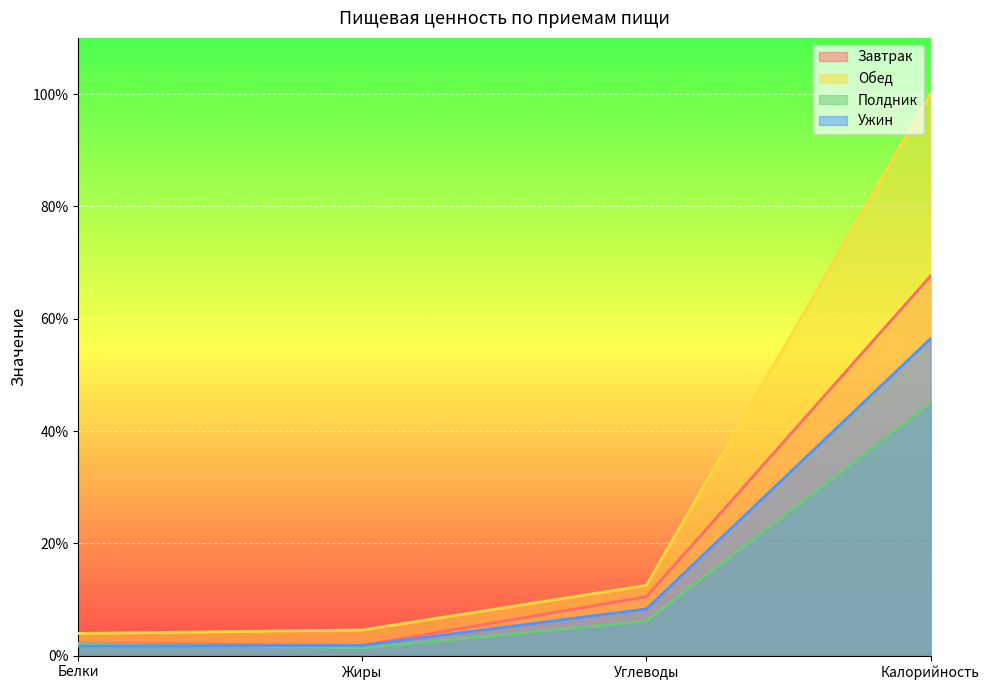

Reading left to right, transcribe all the data shown in this chart.

Завтрак: 2.2	1.9	10.5	67.6
Обед: 4.0	4.6	12.5	100.0
Полдник: 2.2	1.4	6.2	45.0
Ужин: 1.7	1.8	8.3	56.5